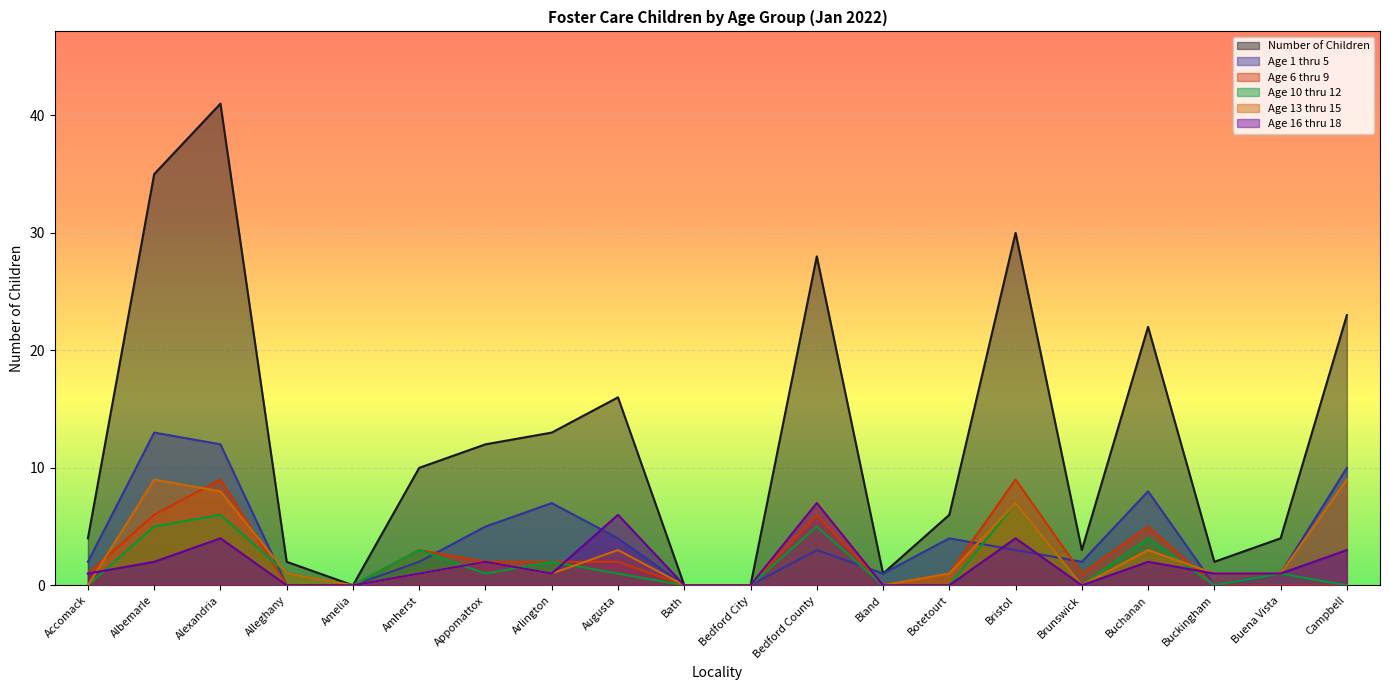

Reading right to left, what are all the values shown in this chart?

Number of Children: 23	4	2	22	3	30	6	1	28	0	0	16	13	12	10	0	2	41	35	4
Age 1 thru 5: 10	1	0	8	2	3	4	1	3	0	0	4	7	5	2	0	0	12	13	2
Age 6 thru 9: 0	0	0	5	1	9	1	0	6	0	0	2	2	2	3	0	0	9	6	1
Age 10 thru 12: 0	1	0	4	0	7	0	0	5	0	0	1	2	1	3	0	1	6	5	0
Age 13 thru 15: 9	1	1	3	0	7	1	0	7	0	0	3	1	2	1	0	1	8	9	0
Age 16 thru 18: 3	1	1	2	0	4	0	0	7	0	0	6	1	2	1	0	0	4	2	1